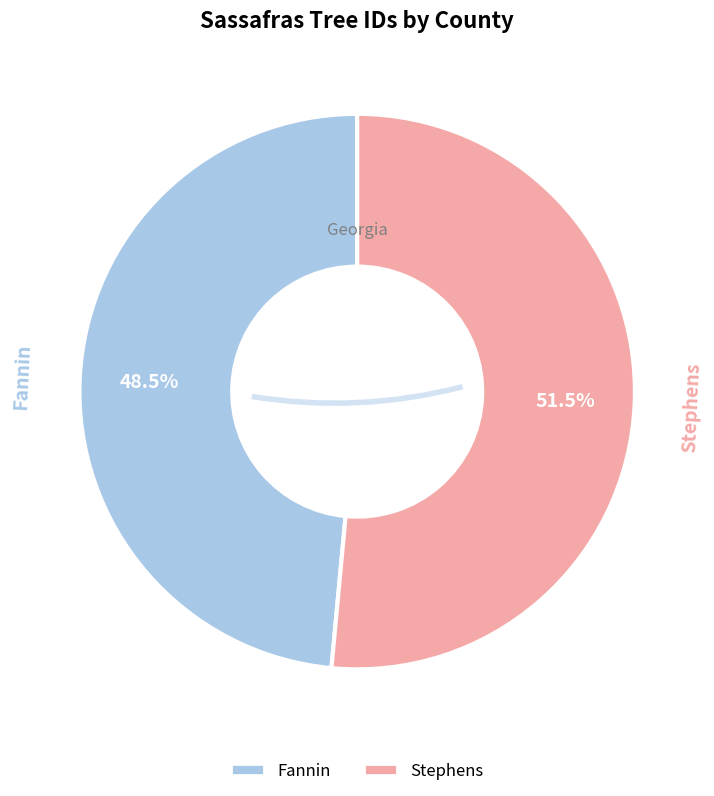

How many segments does this pie chart have?

2